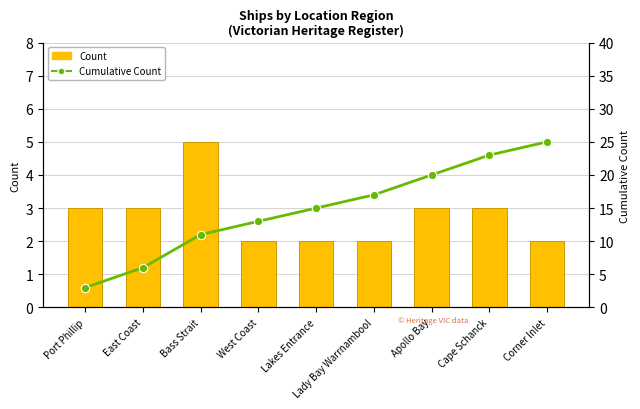

List the series in order of their overall mean, lowest first.

Count, Cumulative Count